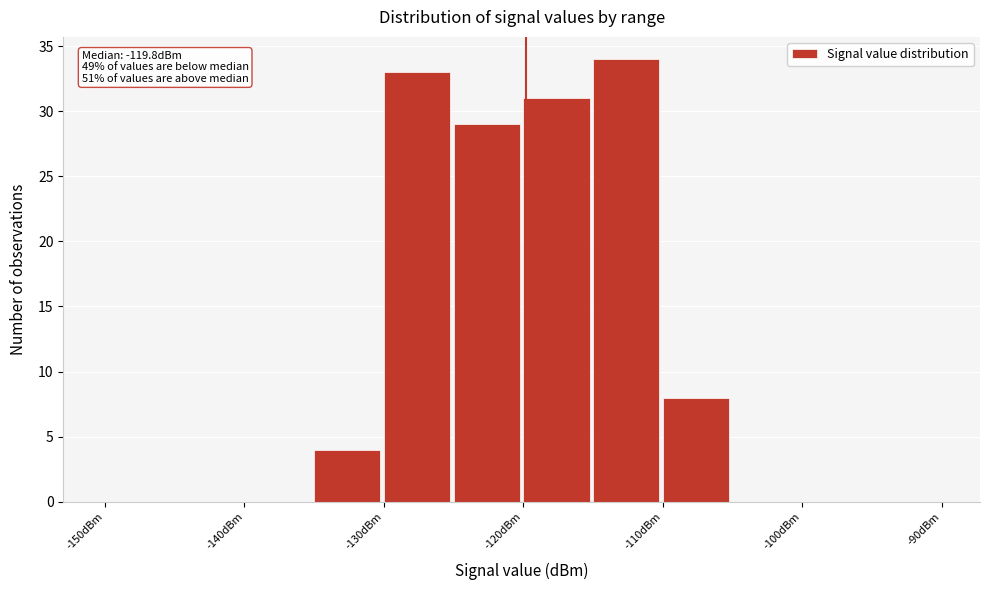

Over which range of the x-axis is the bar tallest?

-115 to -110